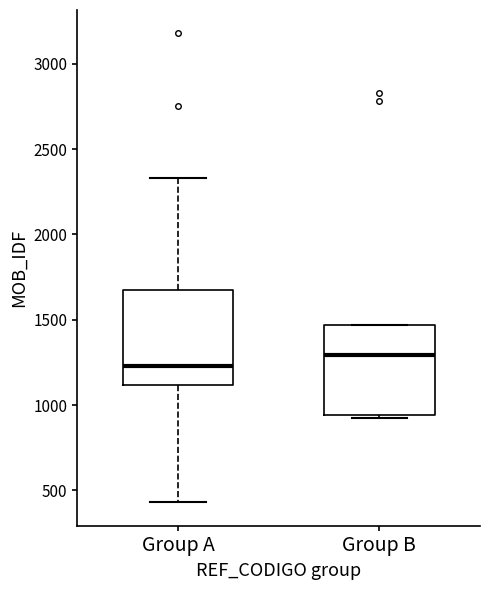

Where is the lower edge of the box for Group B on the y-axis? The values are not printed on the chart, so give them approximately, as read against the axis.

950